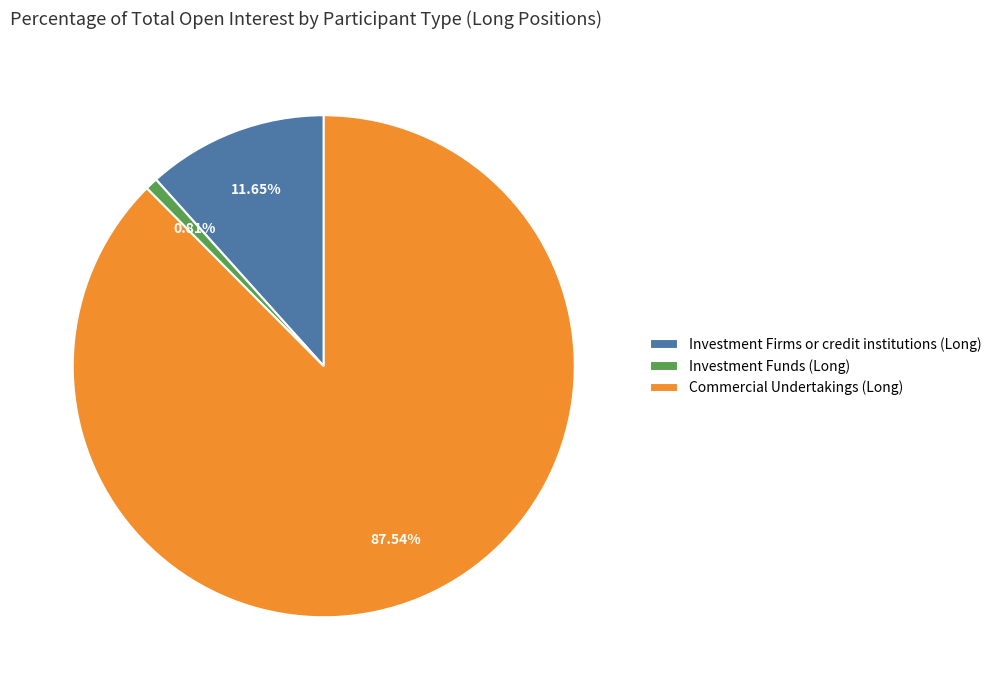

Which category accounts for the majority?

Commercial Undertakings (Long)